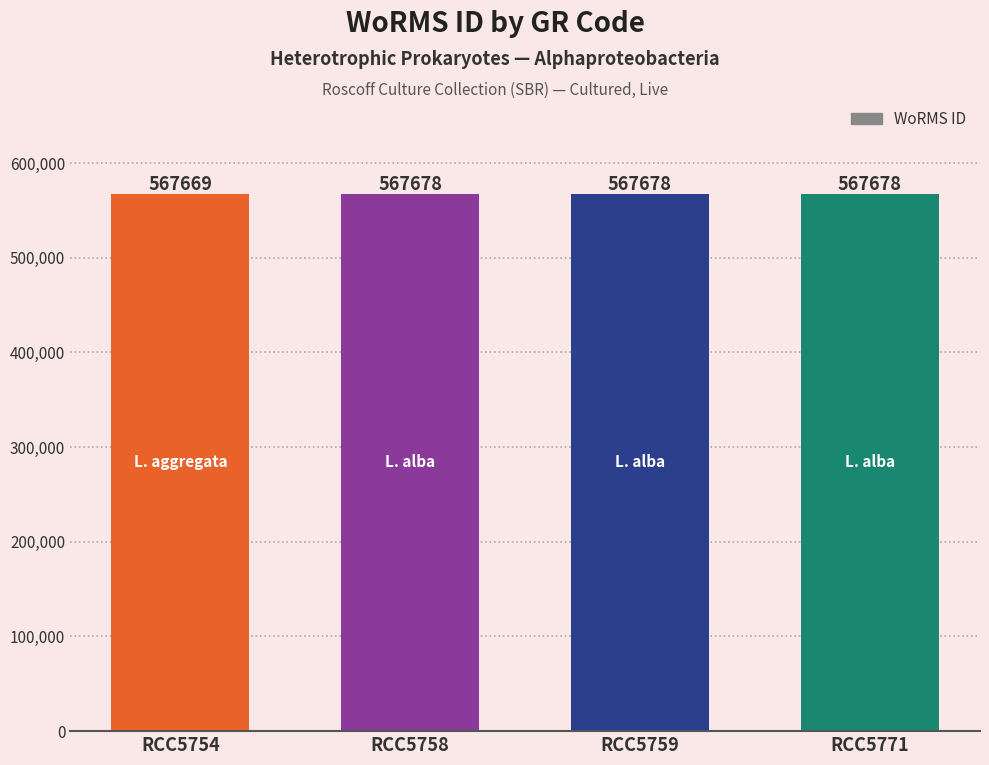

What is the greatest value displayed?

567678